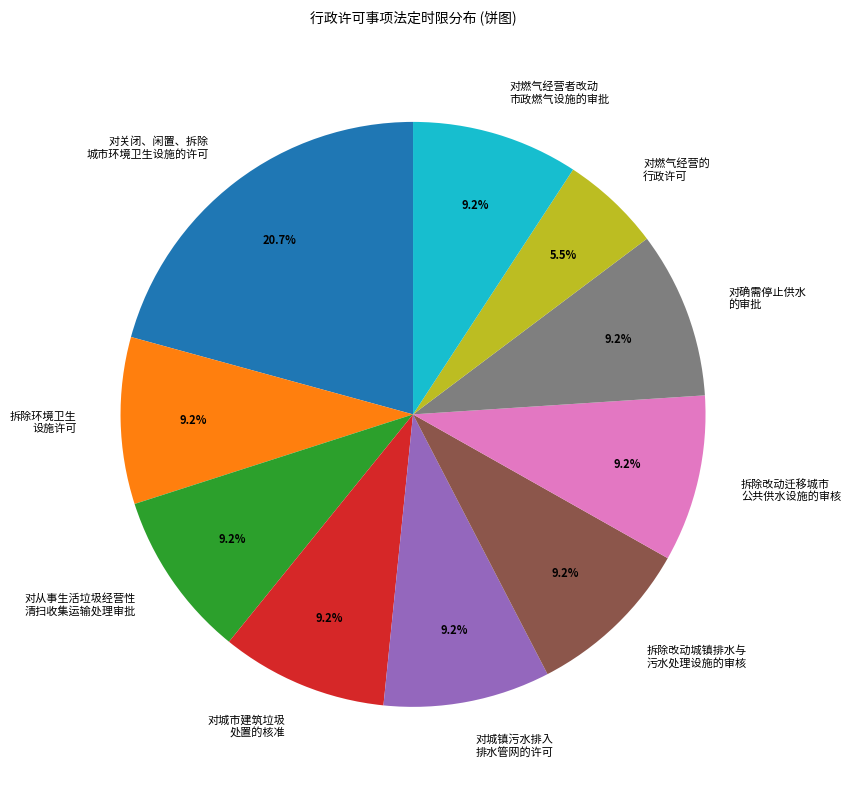

Does any single category account for the majority?

No